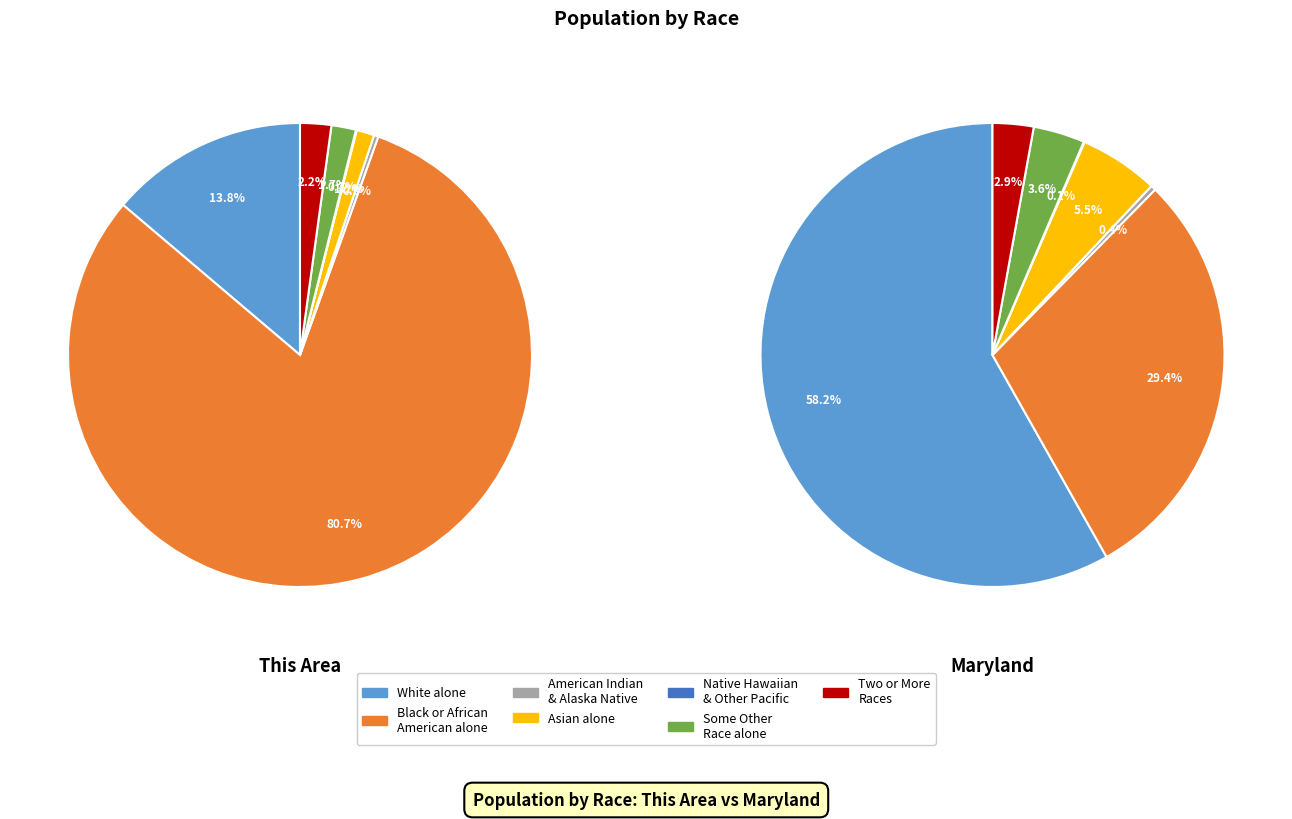

What is the total percentage of Asian alone and White alone?

15.0%